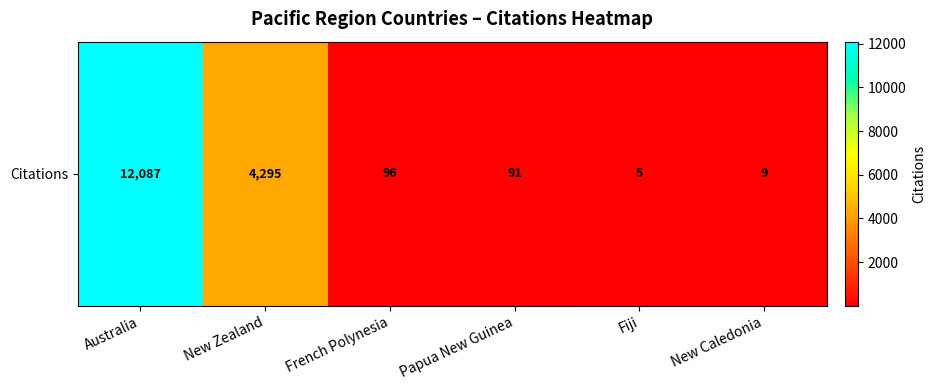

Reading left to right, transcribe all the data shown in this chart.

Australia=12087	New Zealand=4295	French Polynesia=96	Papua New Guinea=91	Fiji=5	New Caledonia=9